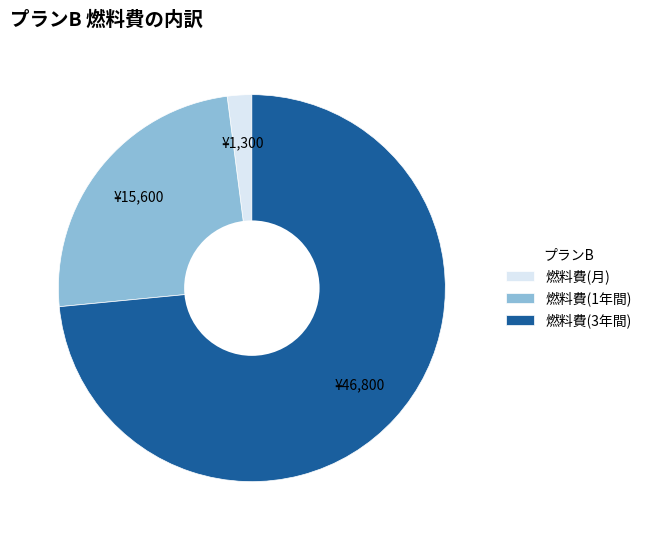

Which category has the smallest portion of the pie?

燃料費(月)